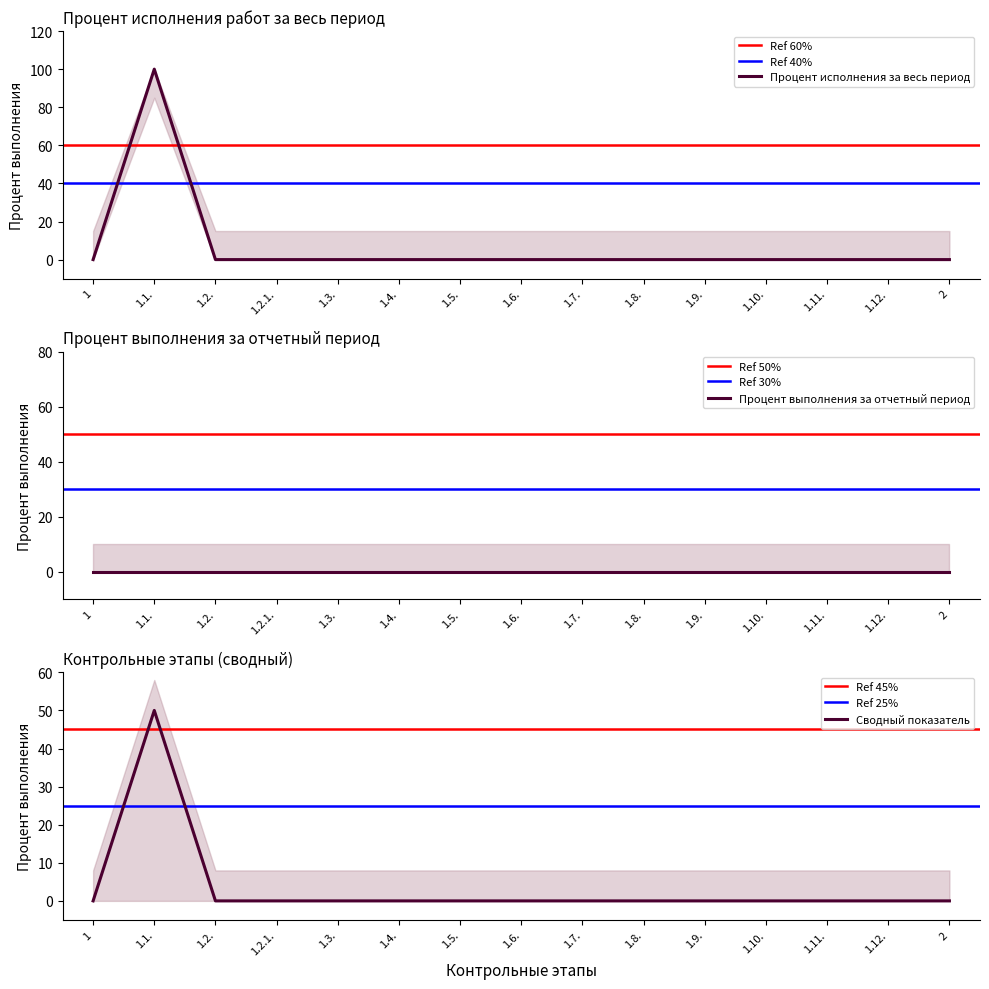

True or false: Строительно-монтажные работы and Предпроектный и проектный этап intersect in this chart.

False